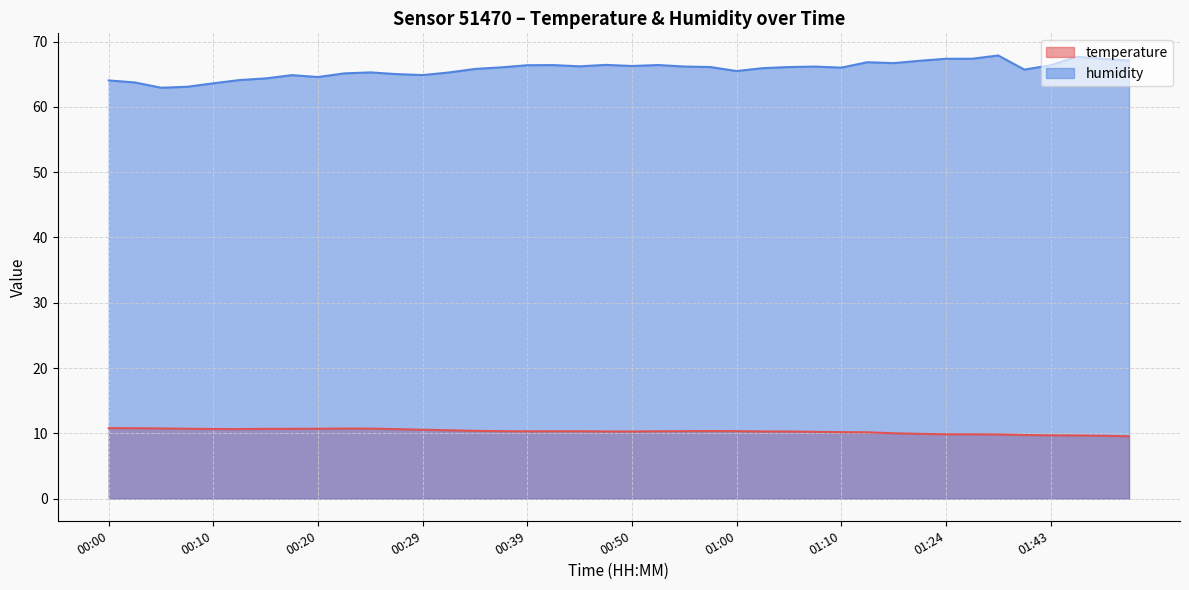

Which series has the largest total across all categories?

humidity